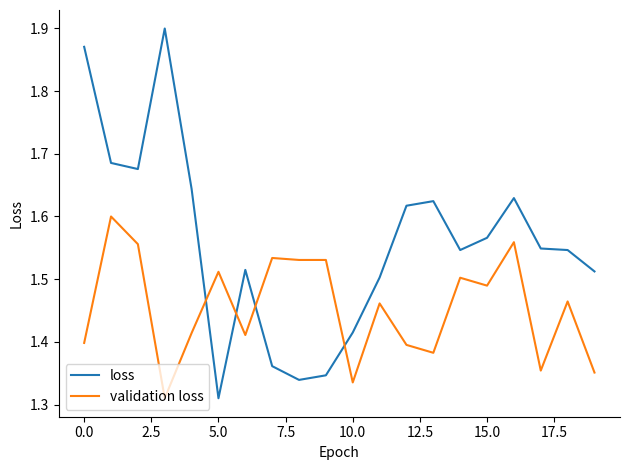

How many validation loss values are between 1 and 2?

20